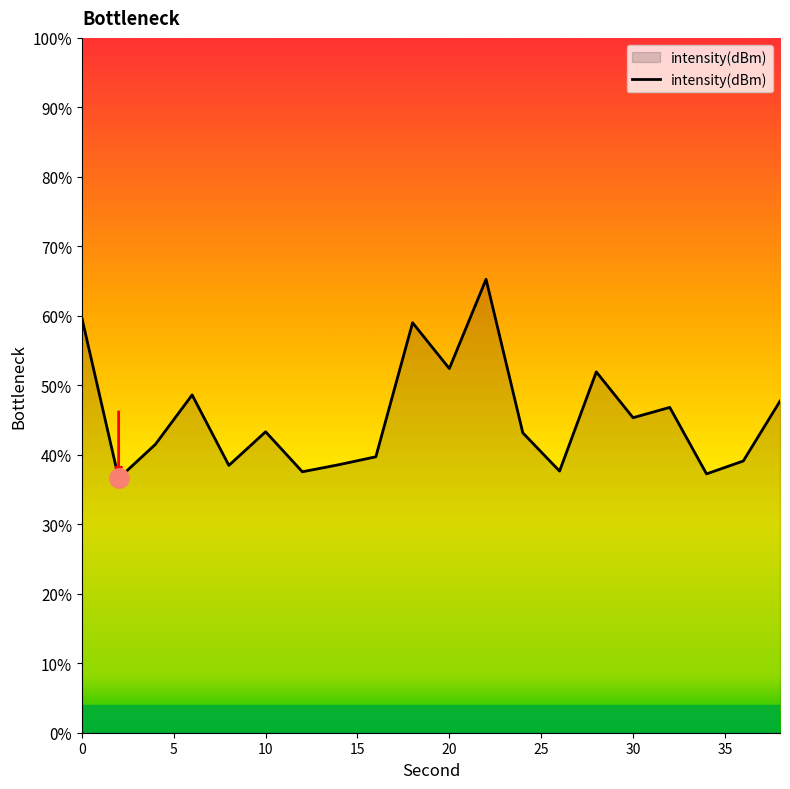

How many interior local peaks (higher than both neighbors) does the data have?

6